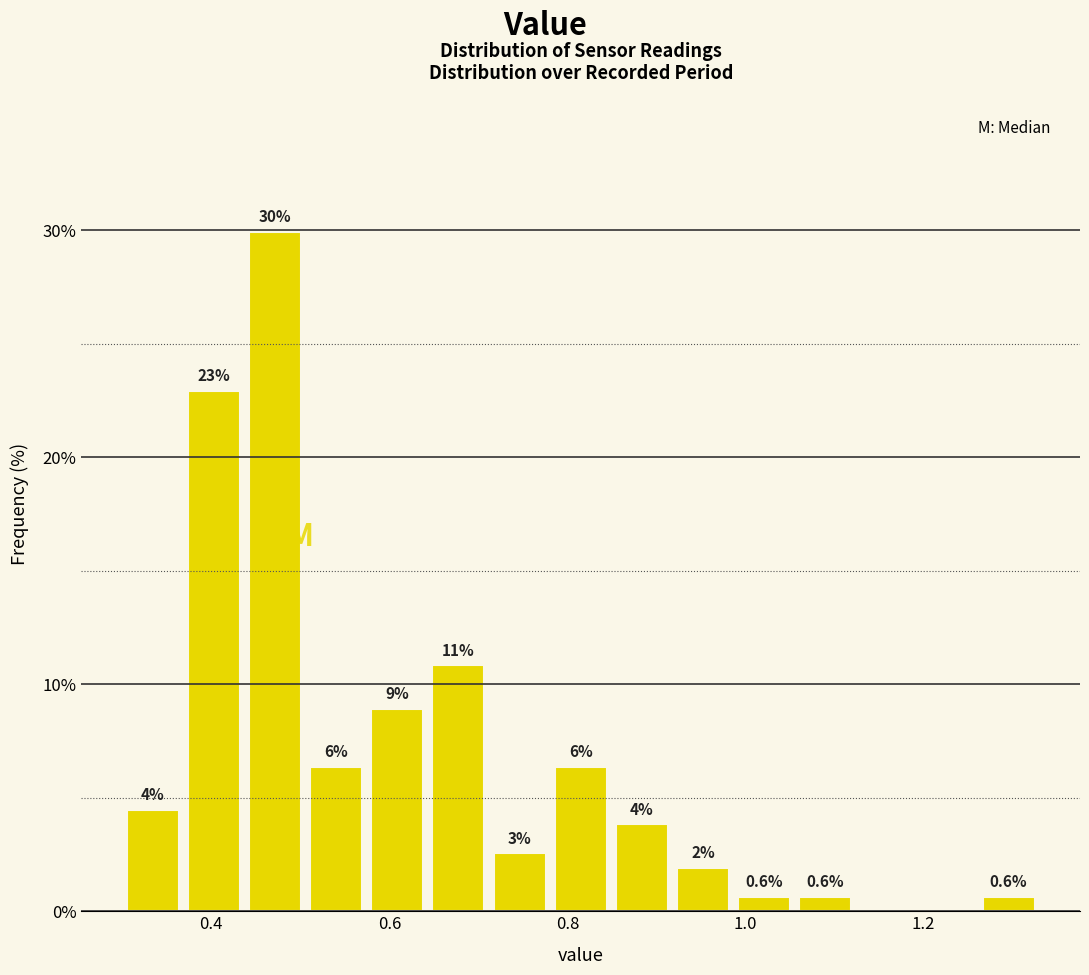

Around what value on the x-axis is the tallest bar? Give the approximate position of its centre, as read against the axis.

0.48